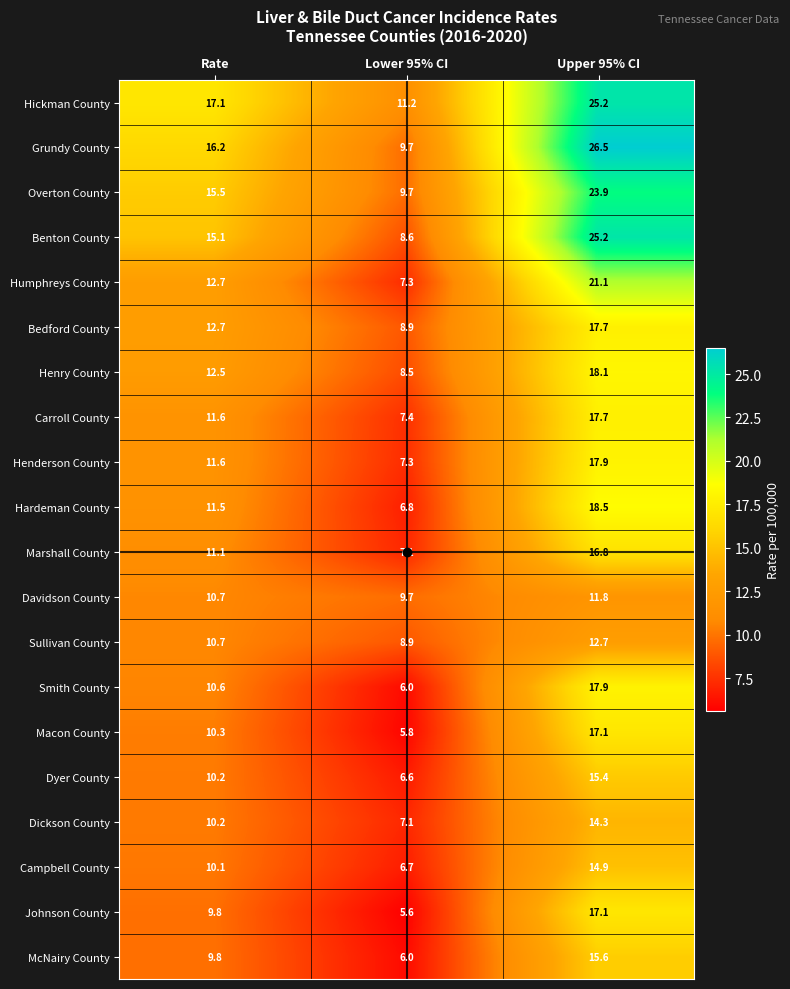

Which label corresponds to the largest value in the chart?

Upper 95% CI